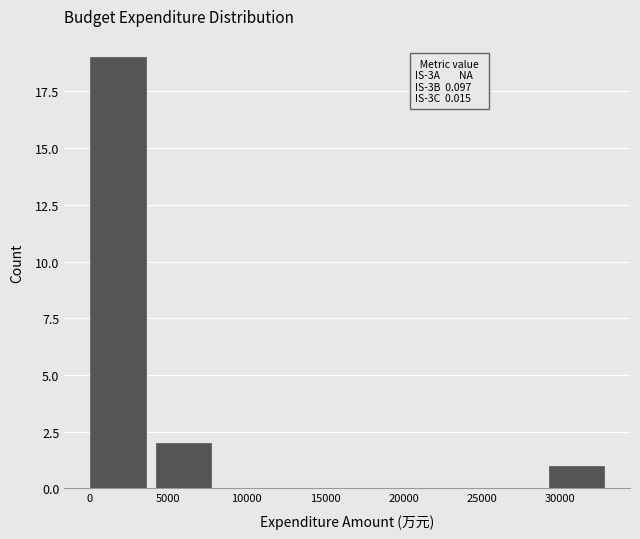

Over which range of the x-axis is the bar tallest?

0 to 4000